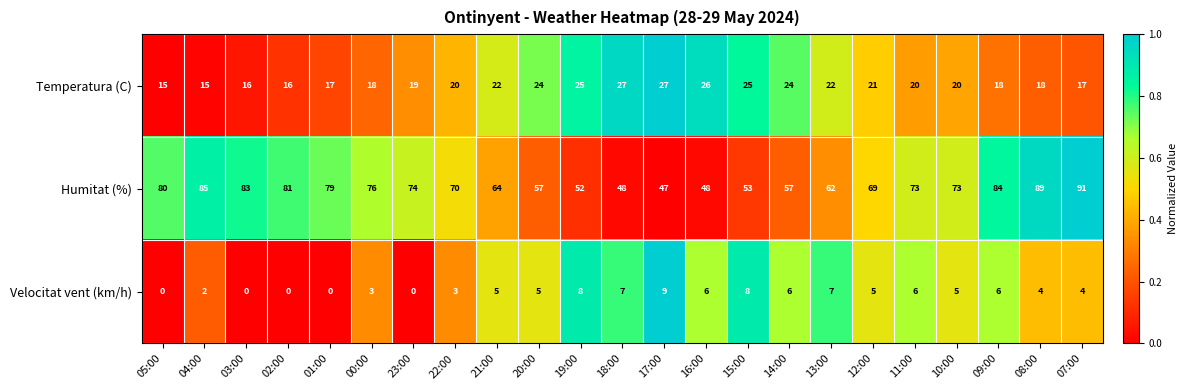

At which category is the sum across all series the highest?

07:00